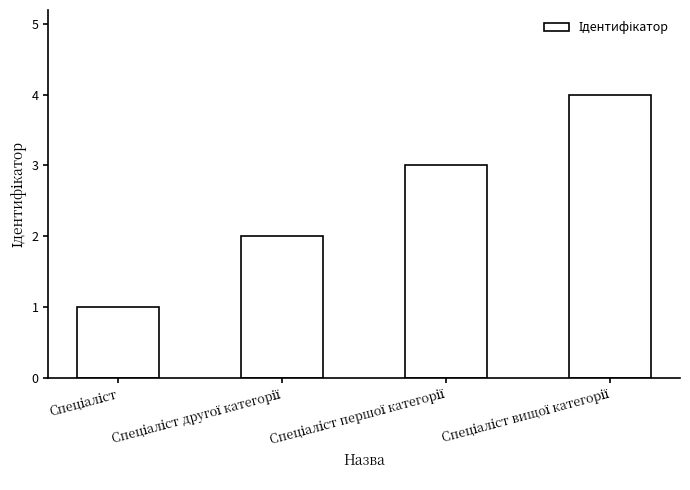

What is the greatest value displayed?

4